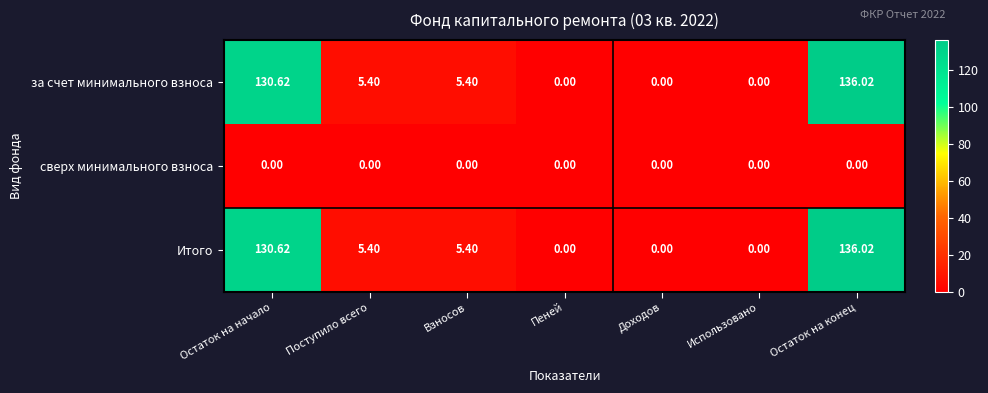

At which category is the sum across all series the highest?

Остаток на конец